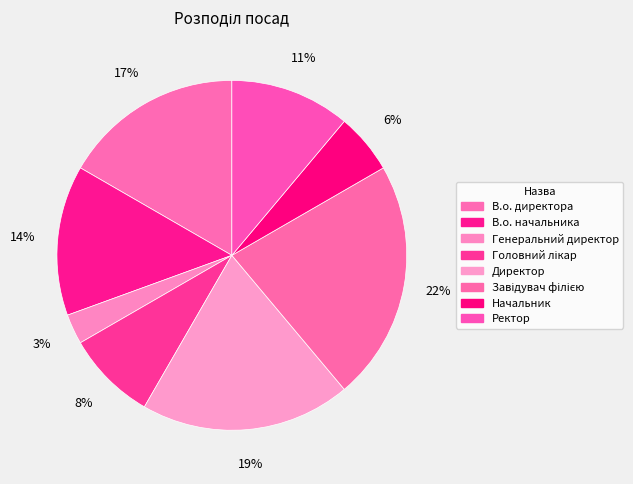

To the nearest percent, what is the average slice percentage?

12%